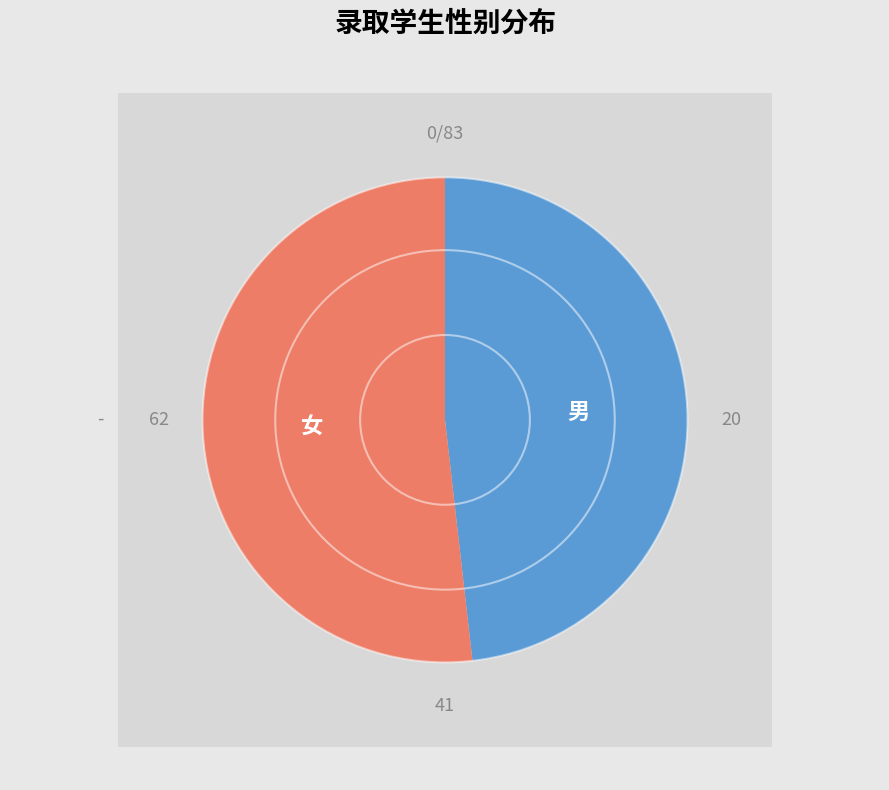

To the nearest percent, what portion does 男 represent?

48%